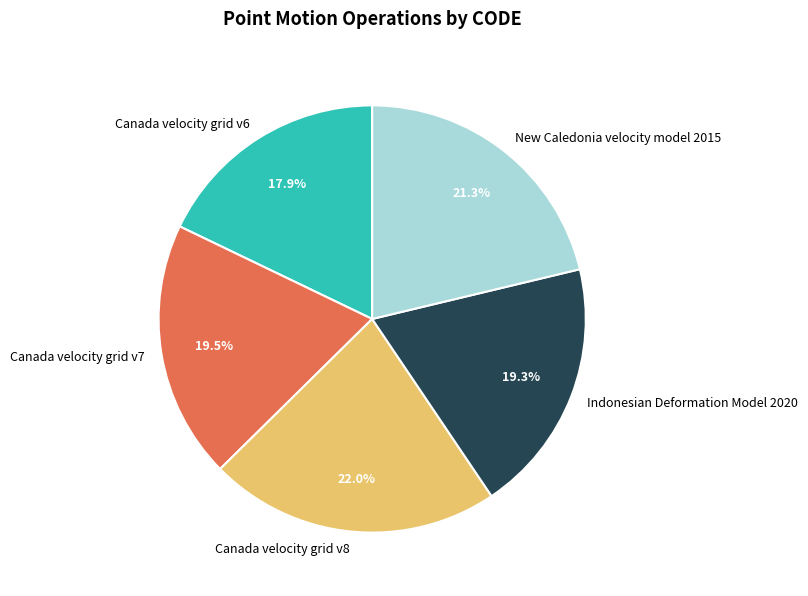

To the nearest percent, what percentage of the pie is Canada velocity grid v6?

18%